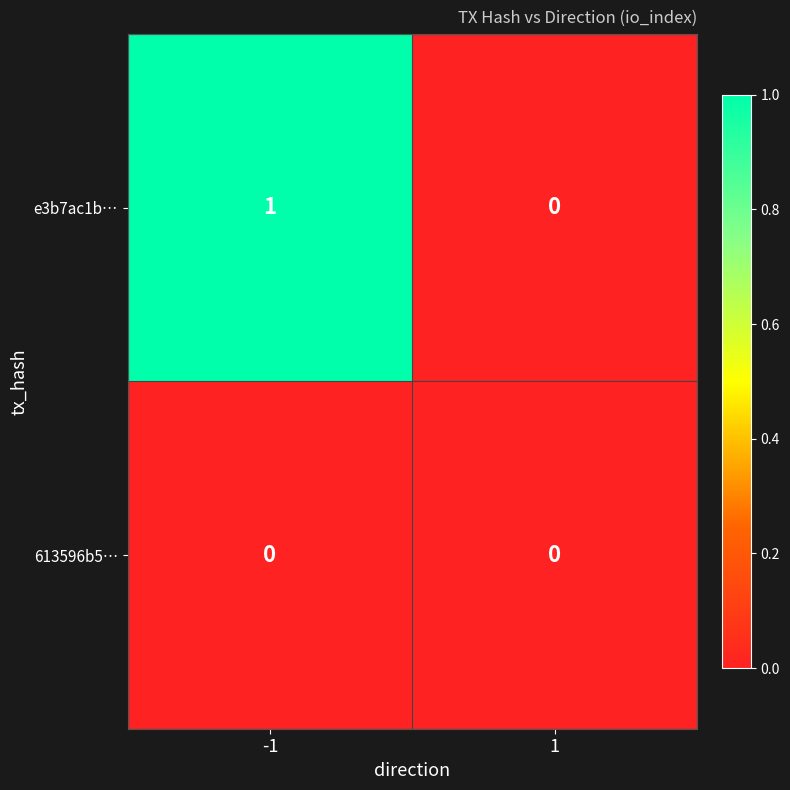

Rank the series by their average value, from highest to lowest.

e3b7ac1b…, 613596b5…